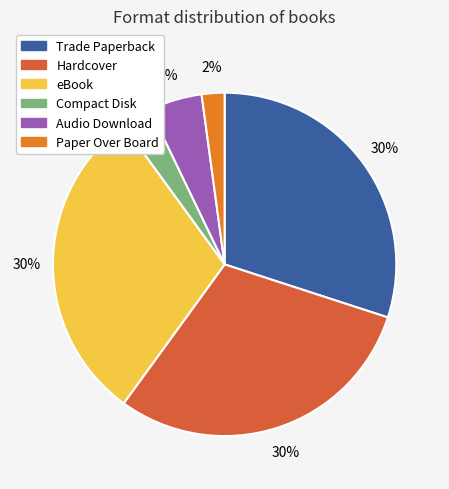

How many segments does this pie chart have?

6